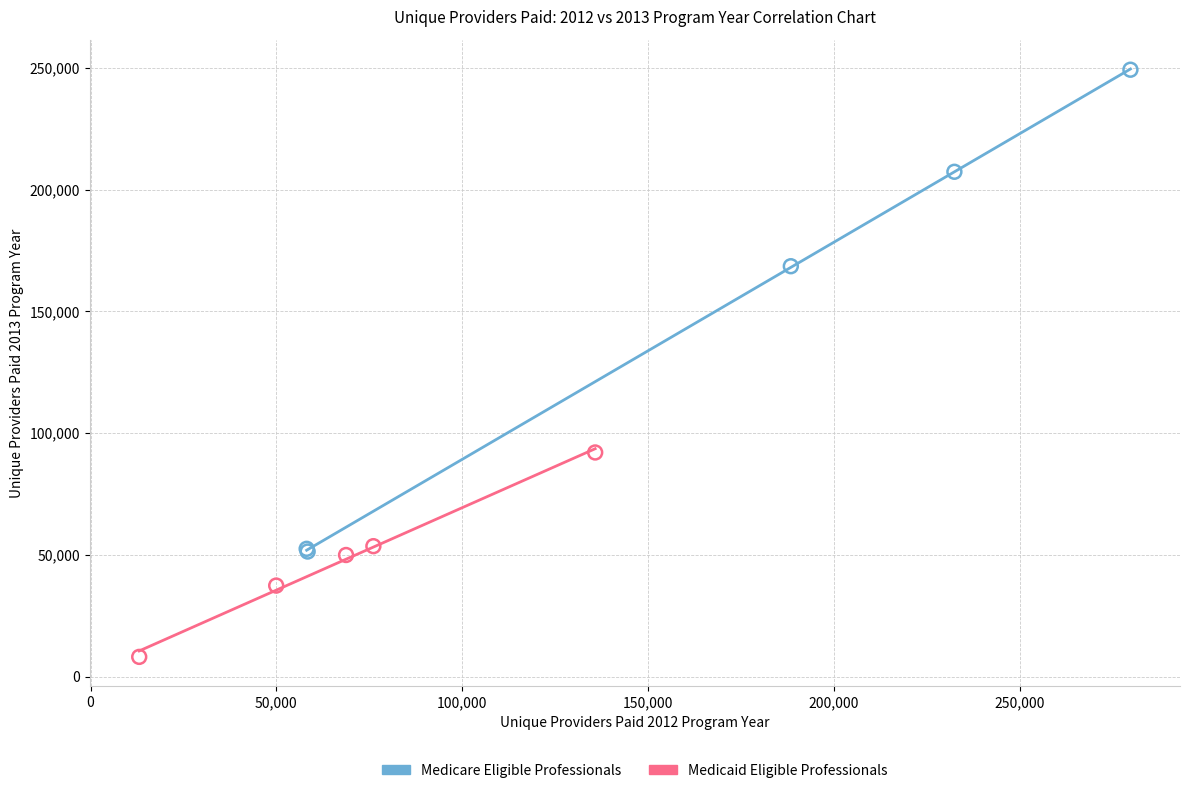

Which series contains the lowest Y value?

Medicaid Eligible Professionals